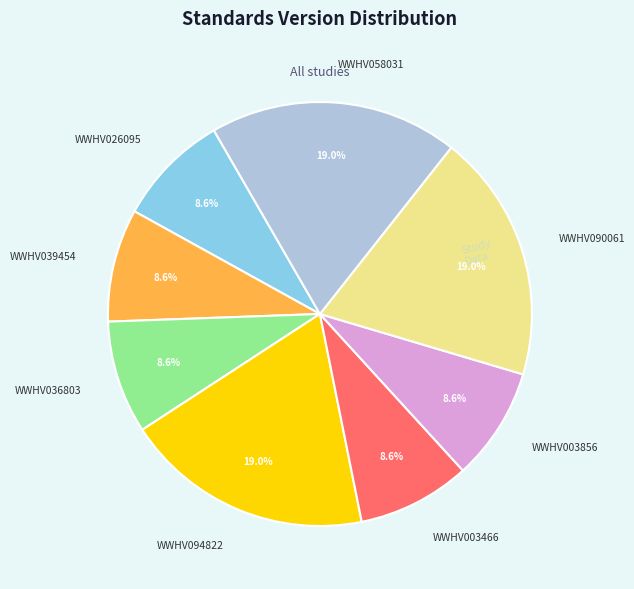

What percentage is the WWHV036803 slice, to the nearest percent?

9%